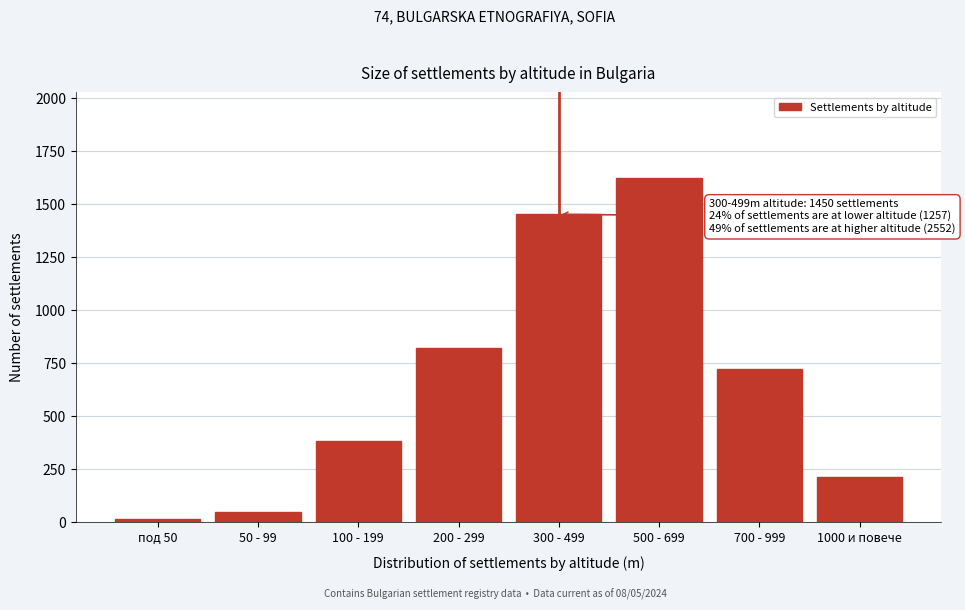

Reading left to right, list all the values displayed in this chart.

12	45	380	820	1450	1620	720	212